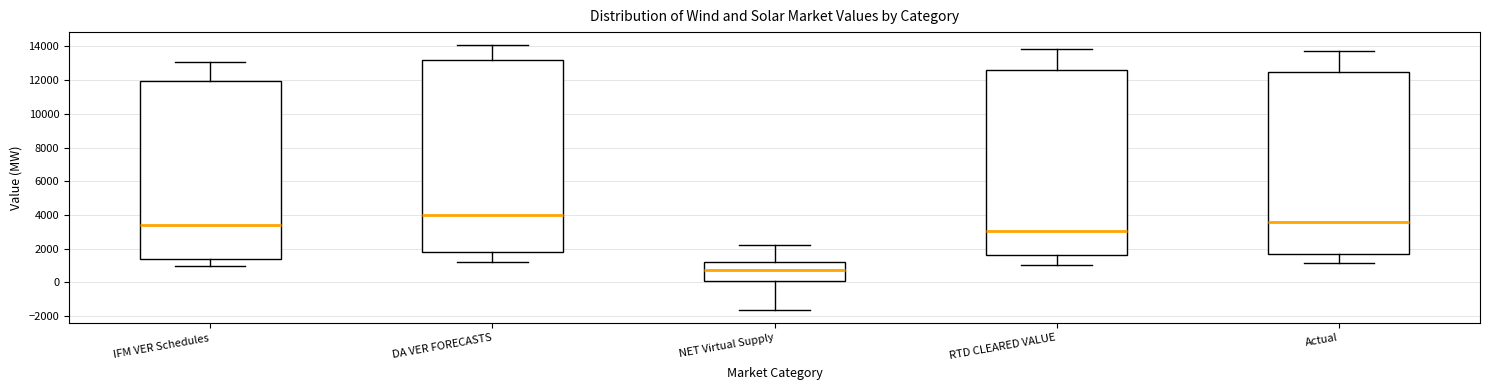

Reading left to right, read every box against the y-axis: the position of its median line, the range the box covers, and the ends of its whiskers. The values are not printed on the chart, so give them approximately, as read against the axis.

IFM VER Schedules: median 3400, box 1400 to 12000, whiskers 1000 to 13000
DA VER FORECASTS: median 4000, box 1800 to 13200, whiskers 1200 to 14000
NET Virtual Supply: median 800, box 0 to 1200, whiskers -1600 to 2200
RTD CLEARED VALUE: median 3000, box 1600 to 12600, whiskers 1000 to 13800
Actual: median 3600, box 1600 to 12600, whiskers 1200 to 13800